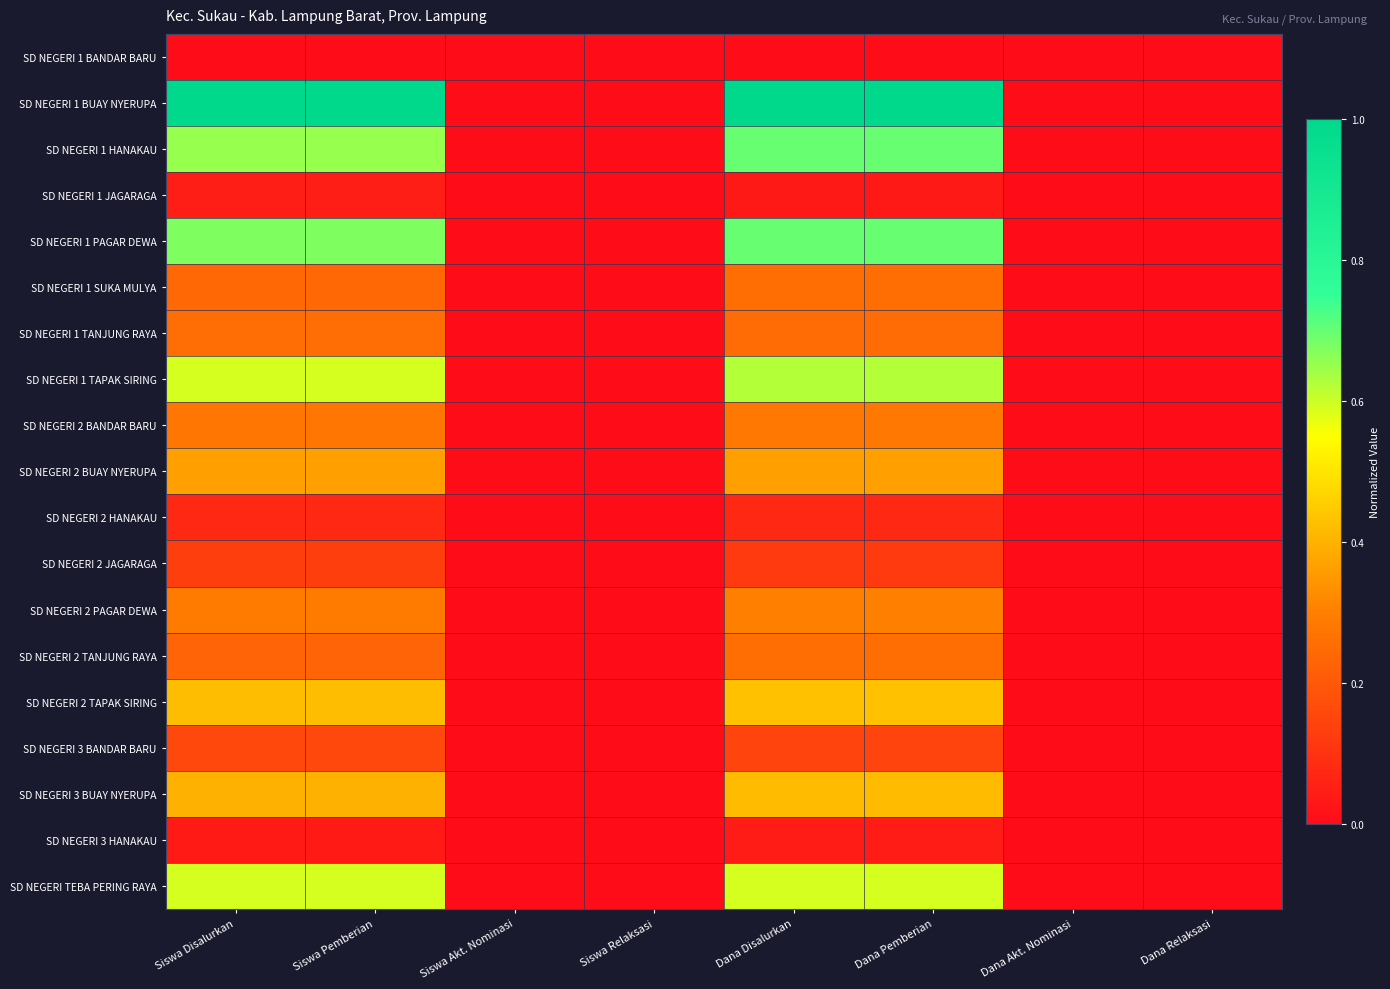

What is the difference between the highest and lowest values at Siswa Pemberian?

1.0